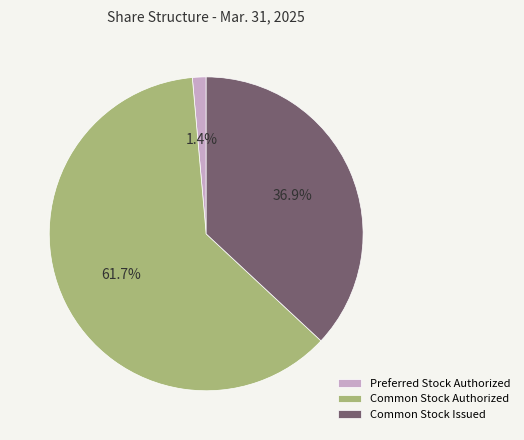

How many segments does this pie chart have?

3